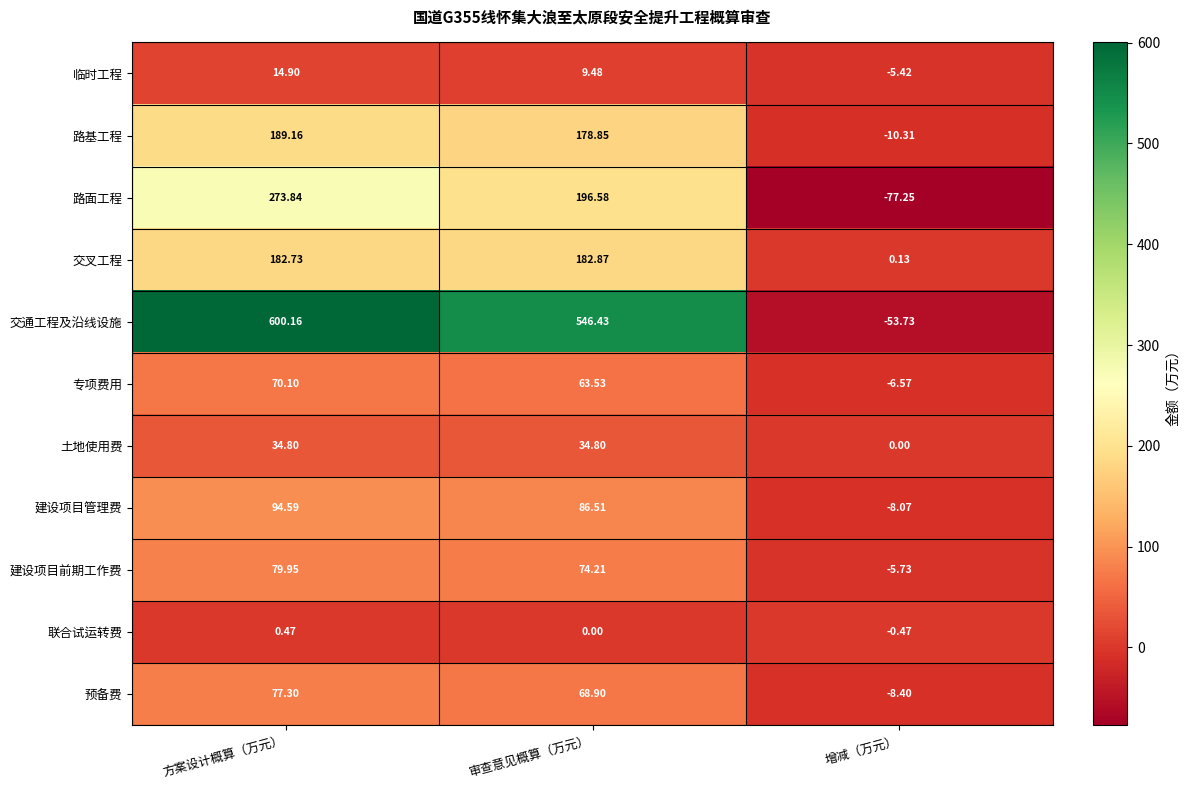

Which series has the widest spread of values?

交通工程及沿线设施